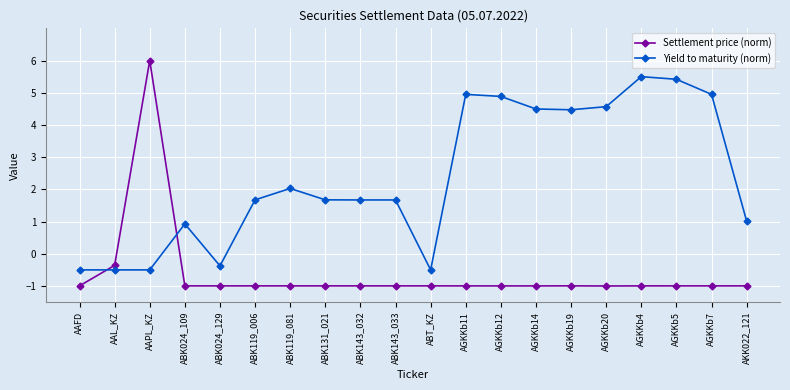

What are all the series names shown in the legend?

Settlement price (norm), Yield to maturity (norm)